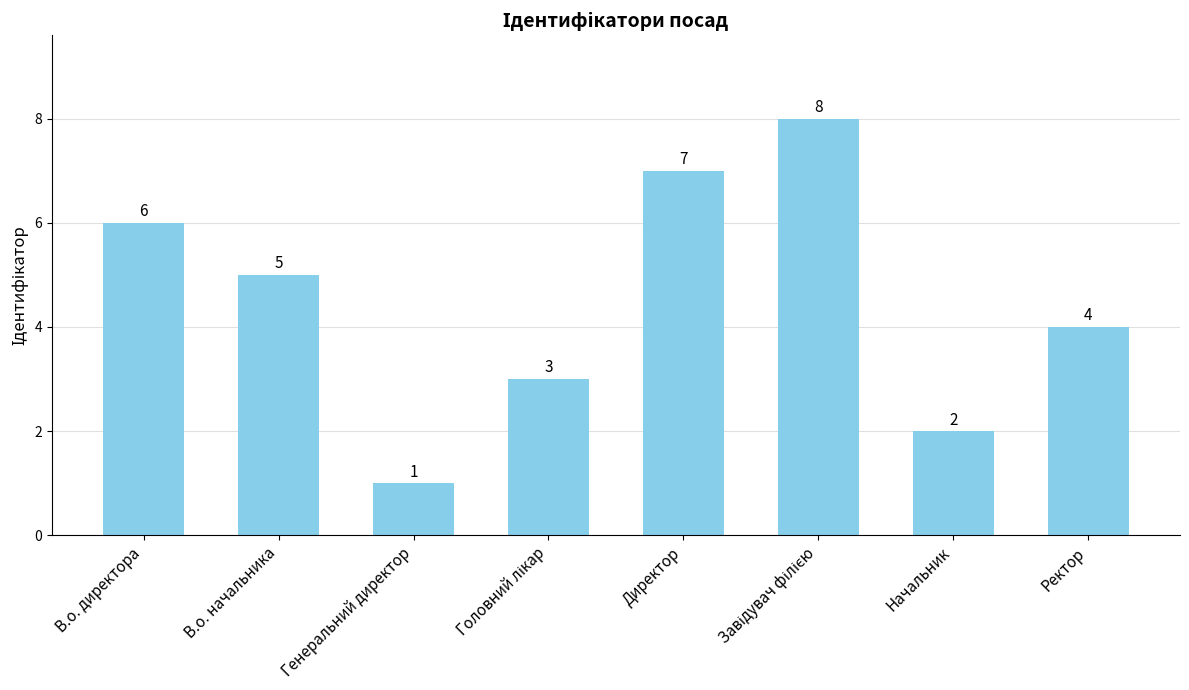

At which category does the chart reach its minimum across all series?

Генеральний директор